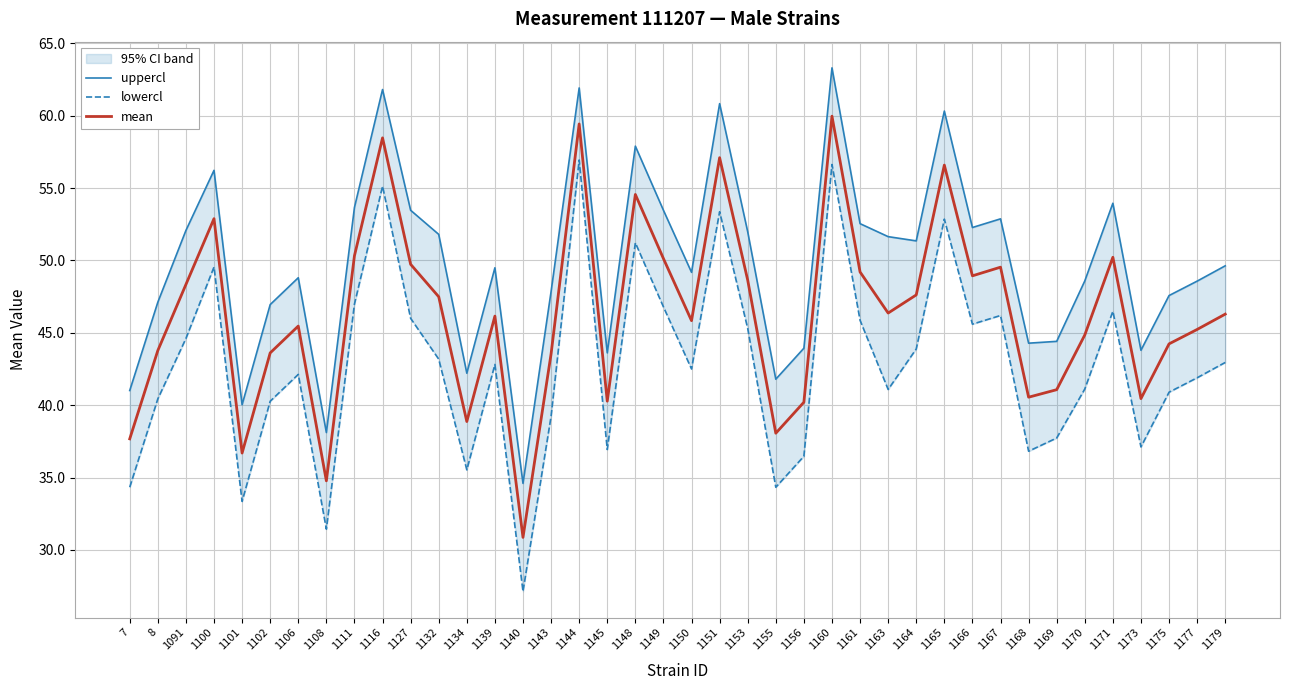

What is the difference between the maximum and minimum values in the mean series?

29.1